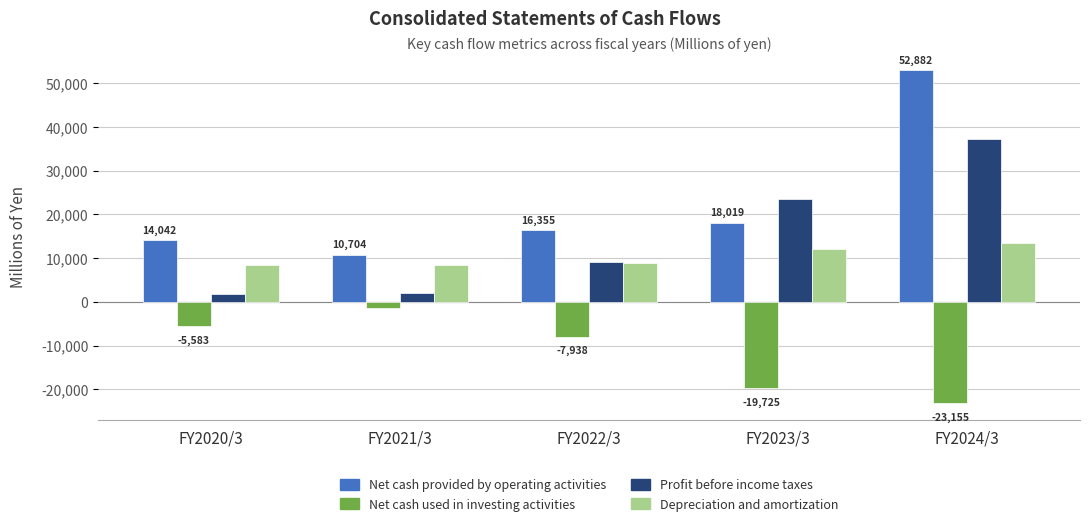

How many bars are there in each group?

4